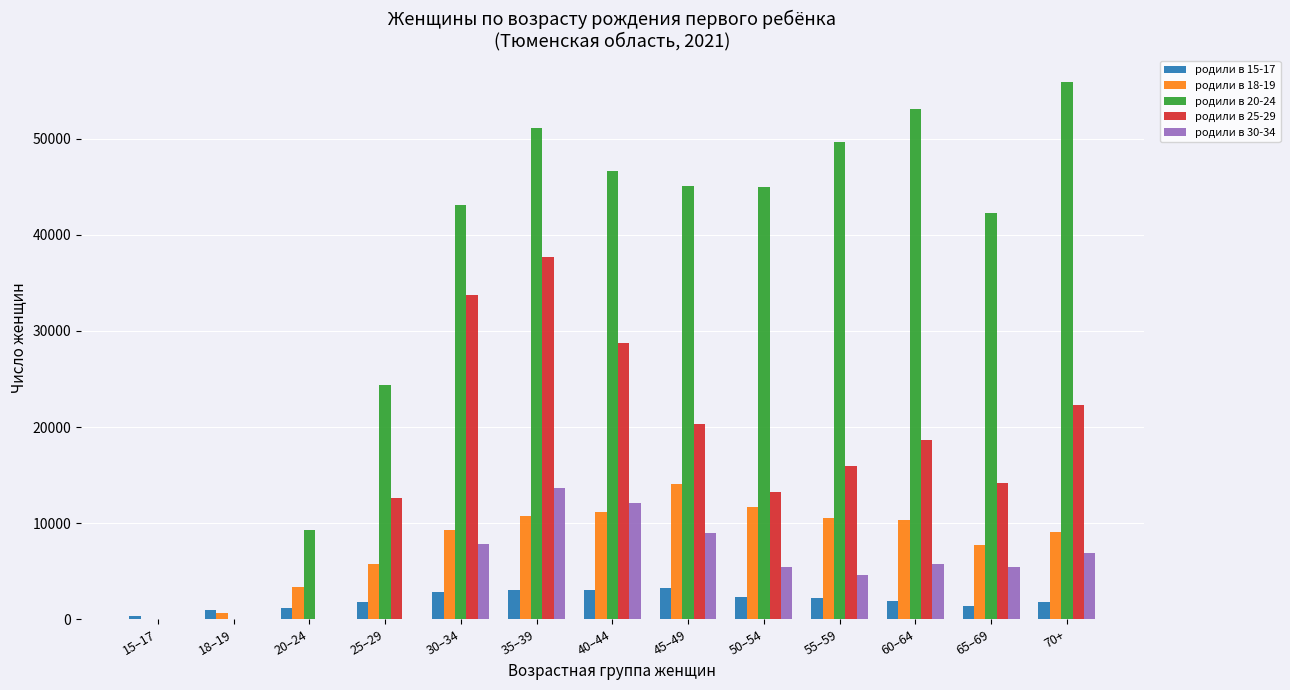

Is the value of родили в 20-24 at 18–19 greater than the value of родили в 18-19 at 20–24?

No